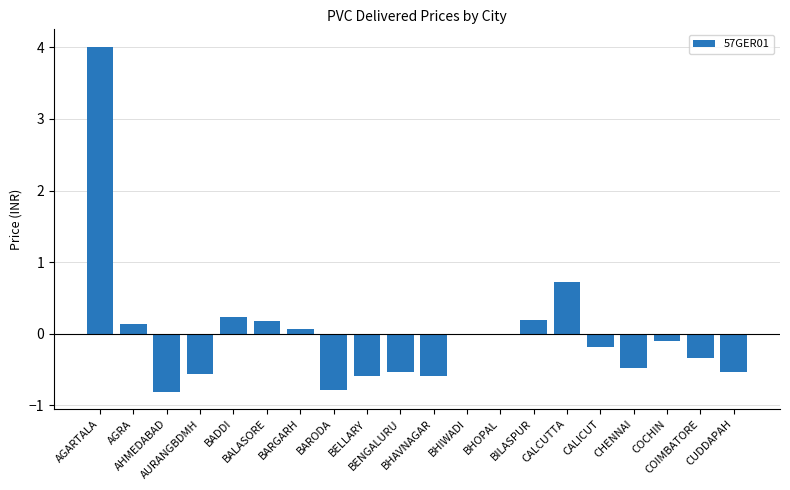

What is the greatest value displayed?

4.0